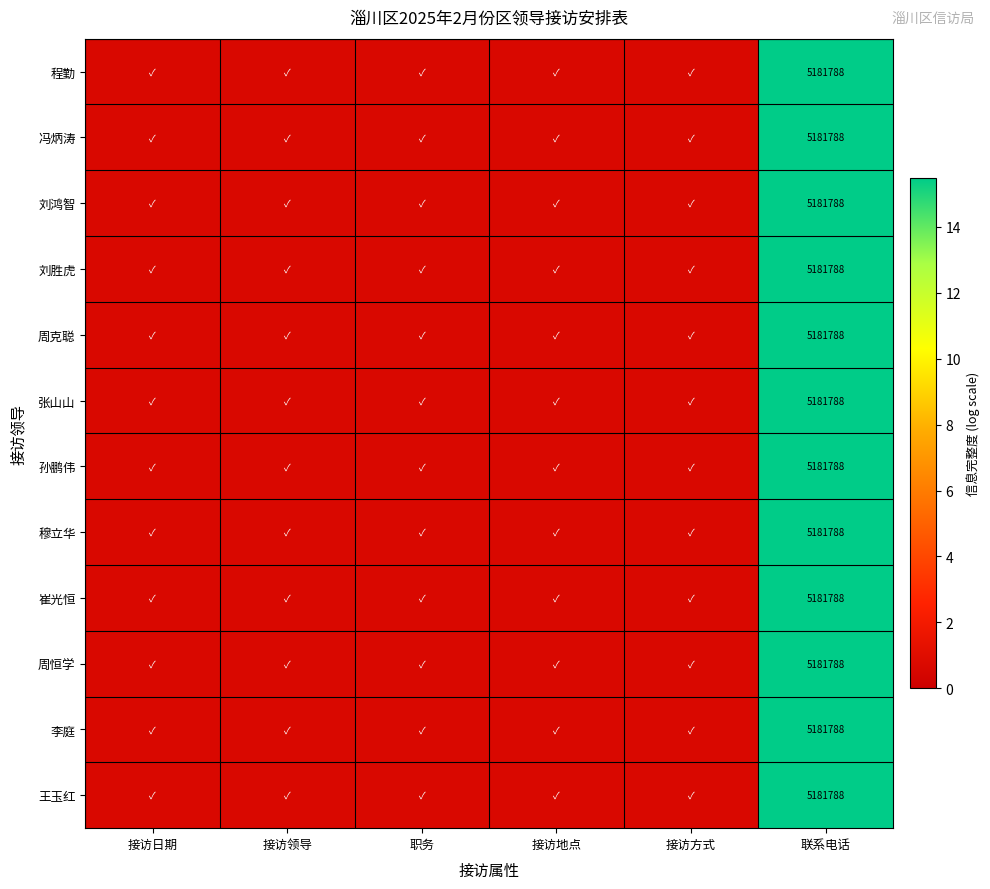

What is the minimum value shown in the chart?

0.7